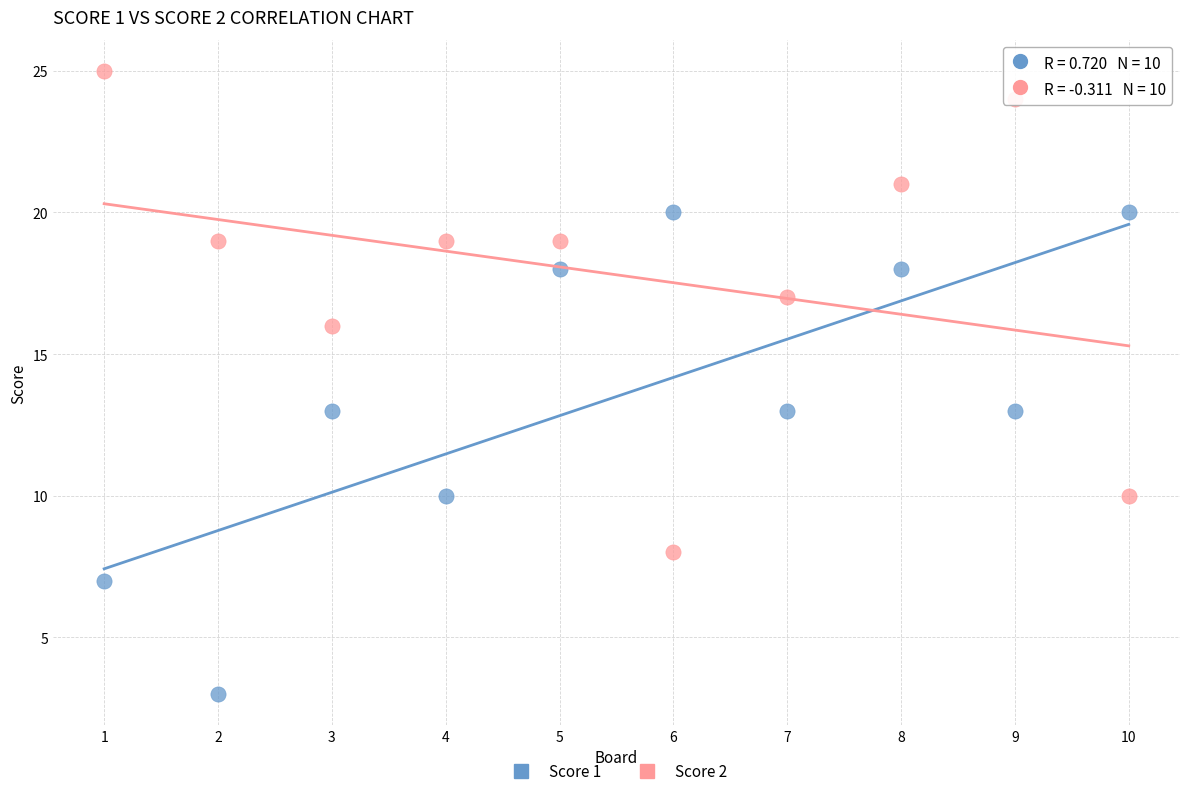

What are all the series names shown in the legend?

Score 1, Score 2